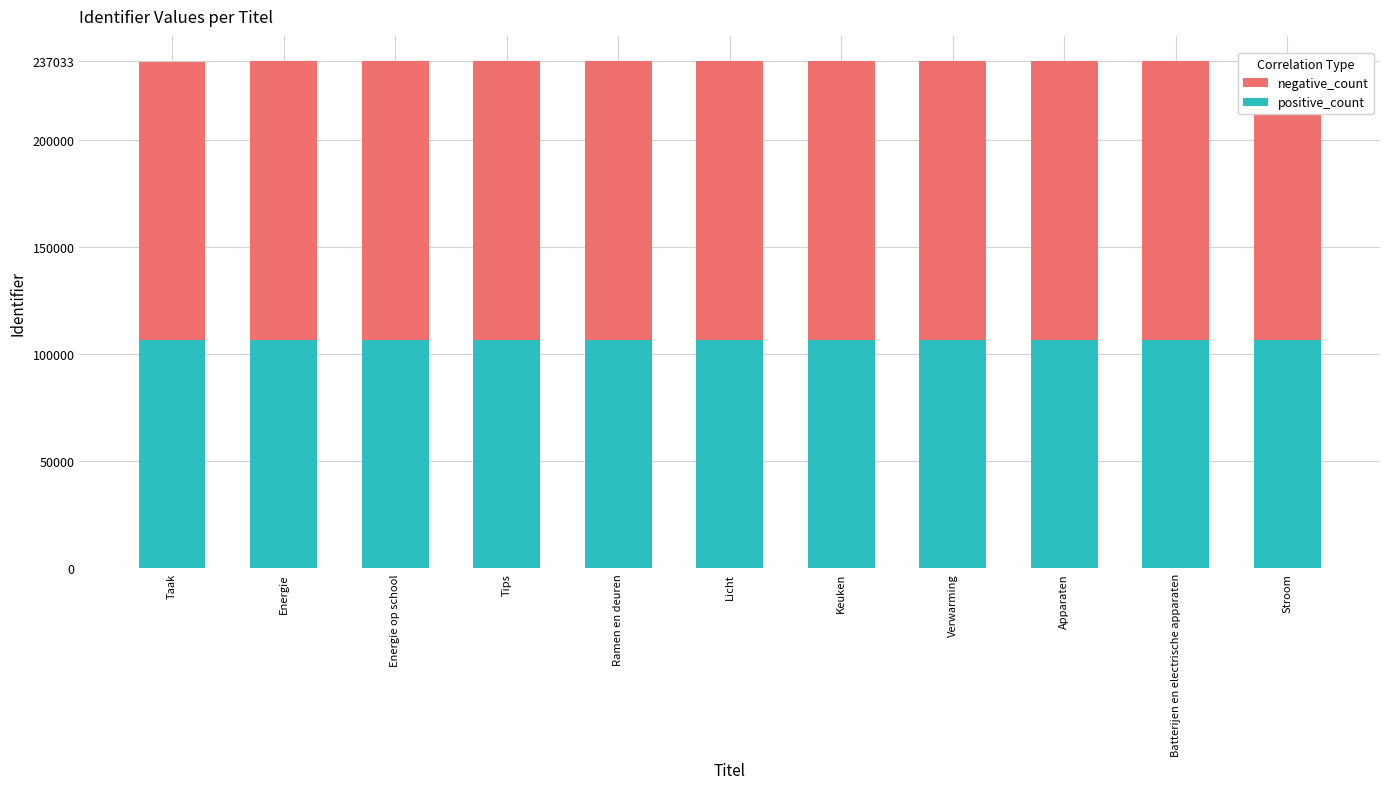

Reading left to right, transcribe all the data shown in this chart.

positive_count: Taak=106509	Energie=106616	Energie op school=106616	Tips=106618	Ramen en deuren=106655	Licht=106657	Keuken=106659	Verwarming=106662	Apparaten=106663	Batterijen en electrische apparaten=106663	Stroom=106664
negative_count: Taak=130179	Energie=130309	Energie op school=130310	Tips=130311	Ramen en deuren=130358	Licht=130360	Keuken=130363	Verwarming=130365	Apparaten=130366	Batterijen en electrische apparaten=130368	Stroom=130369